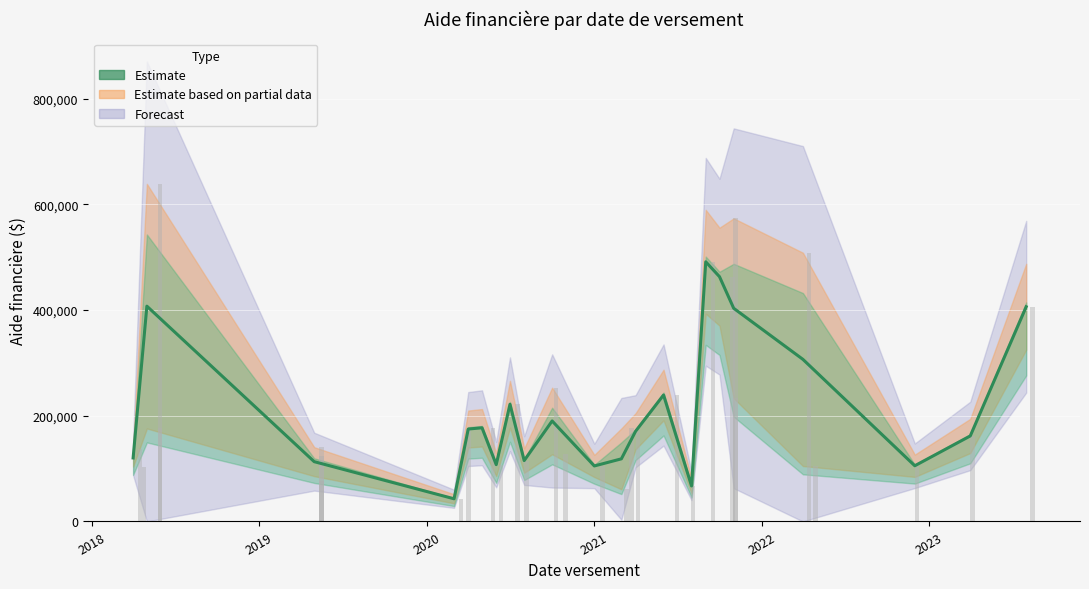

How many bars are there in total?

30